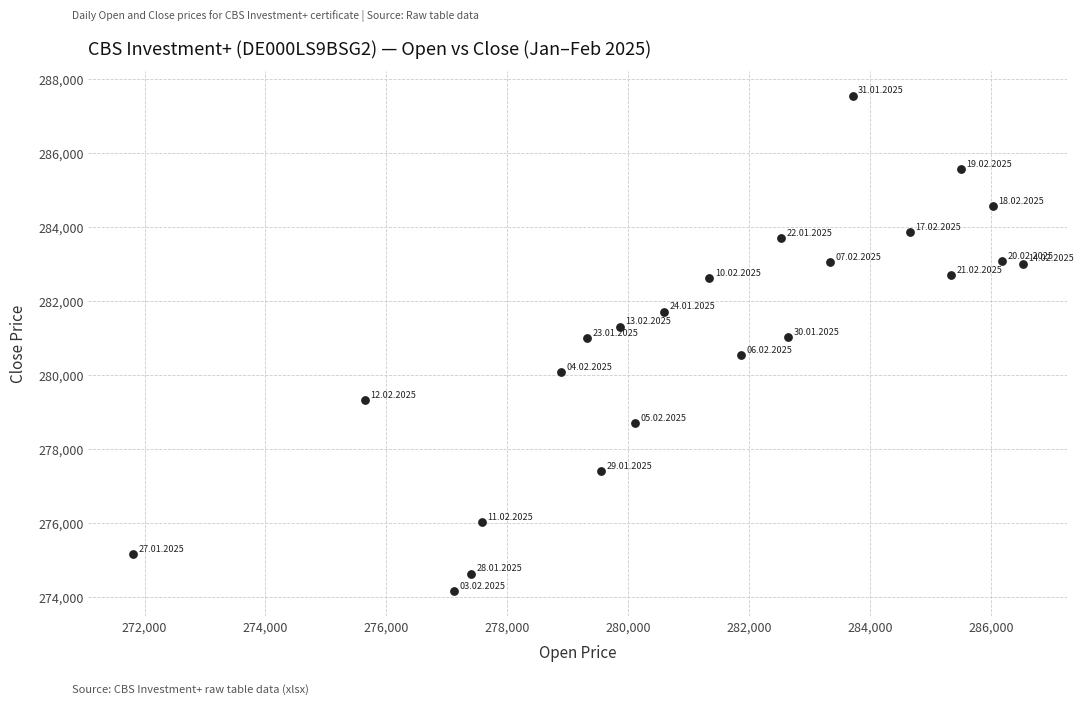

What is the range of Y values (max minus min)?

13381